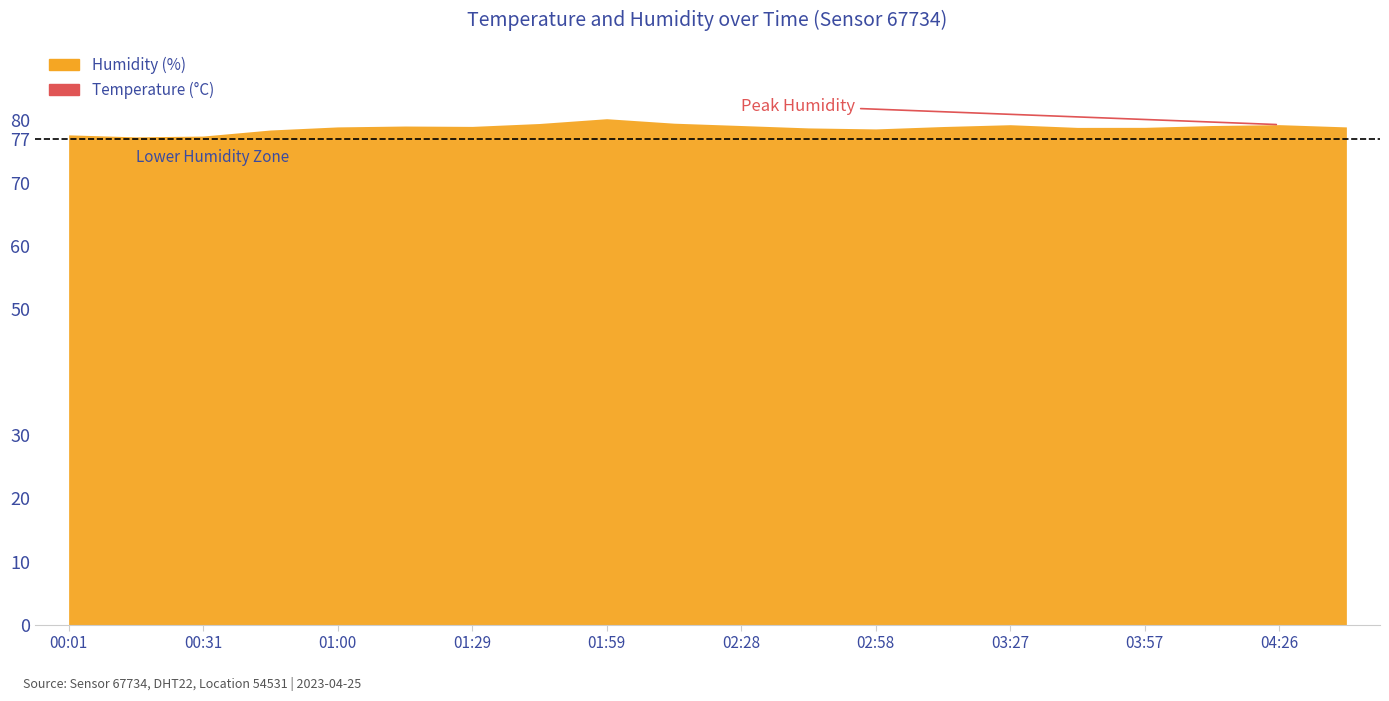

True or false: humidity and temperature cross at least once.

False